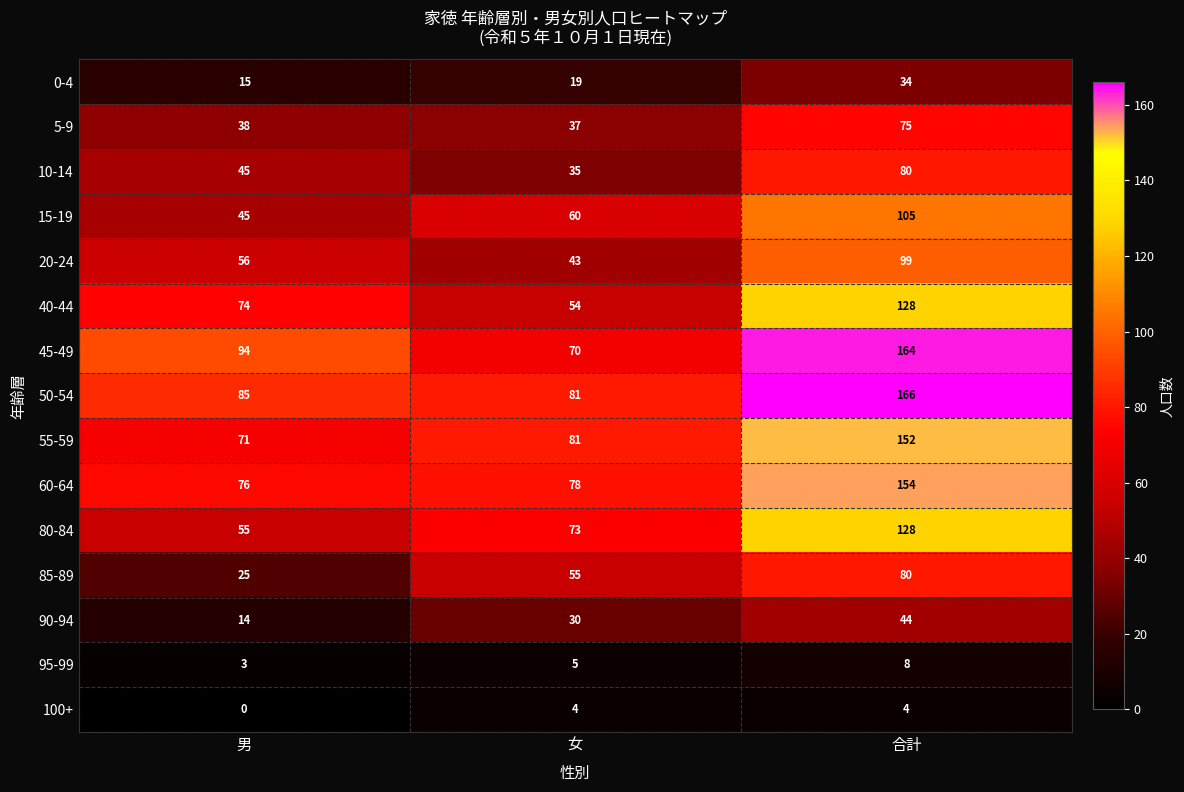

List the labels in order of 45-49 value, smallest first.

女, 男, 合計